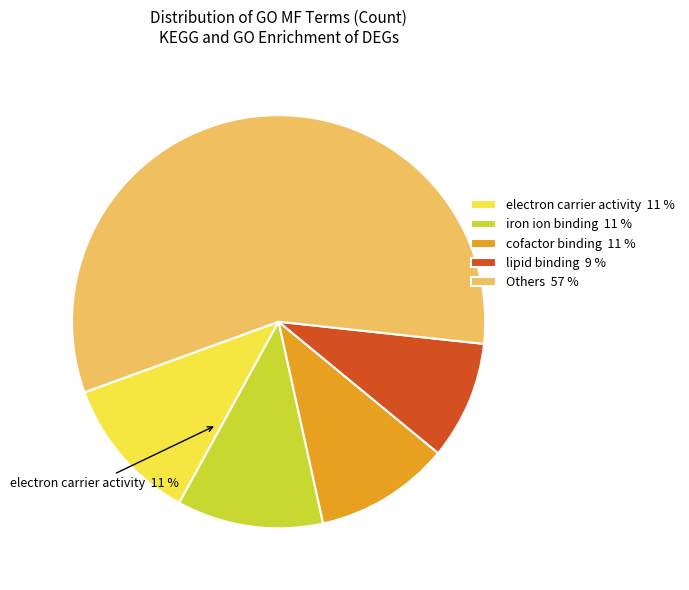

Does any single category account for the majority?

Yes